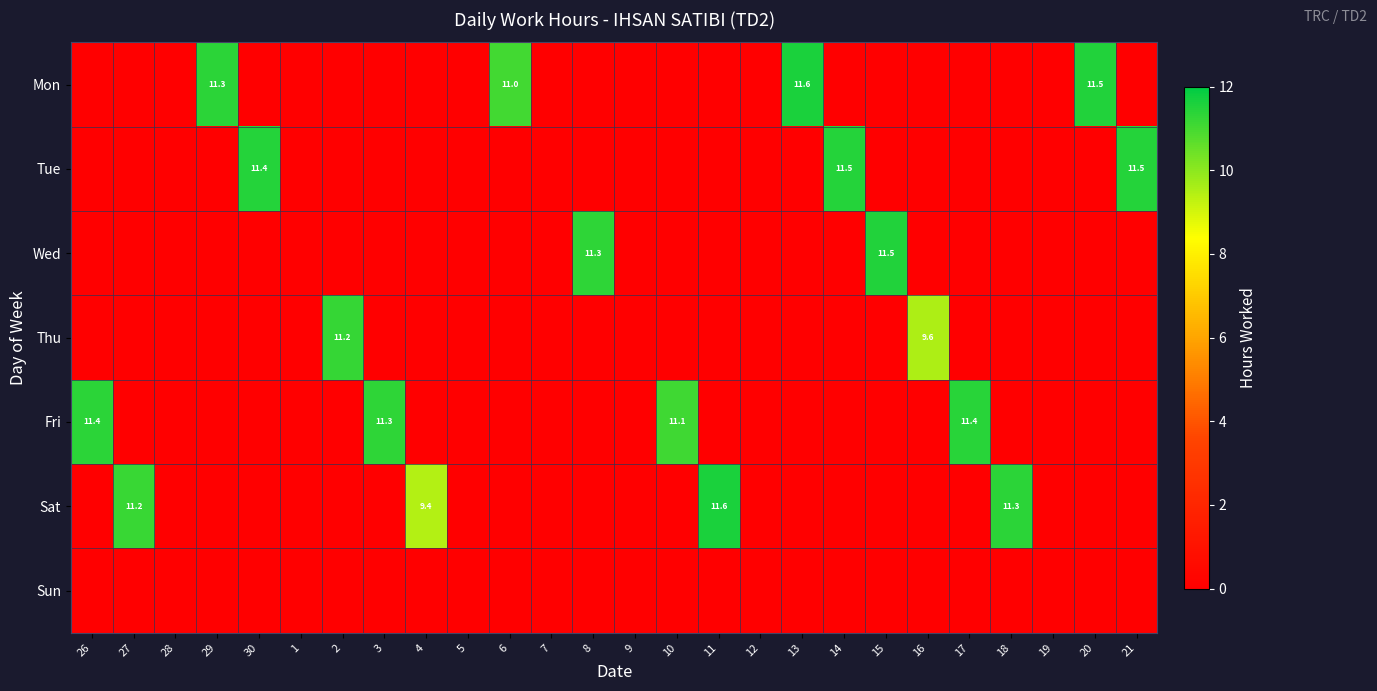

Which series changed the most between 28 and 4?

Sat